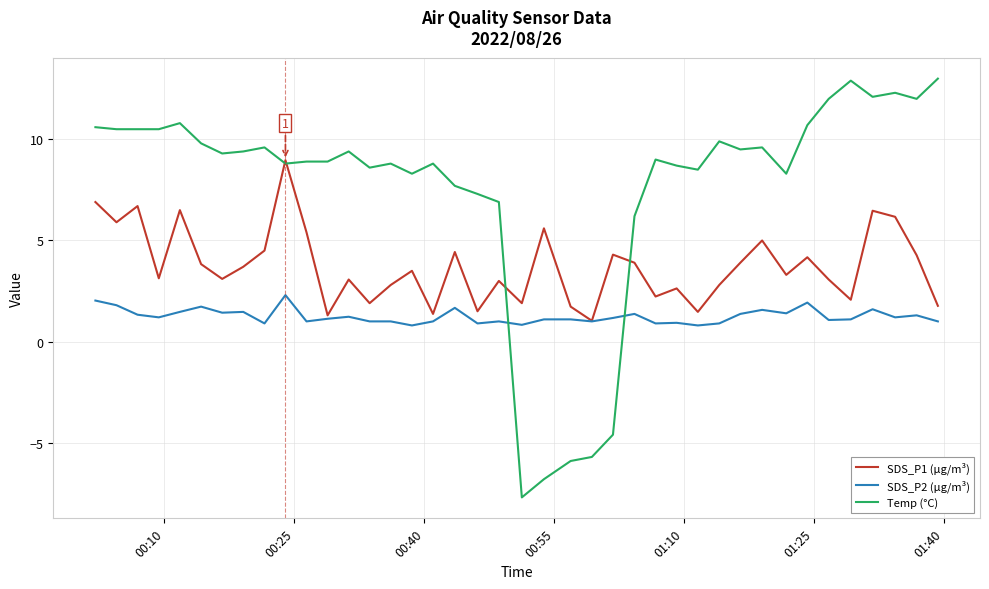

What is the minimum value shown in the chart?

-7.7